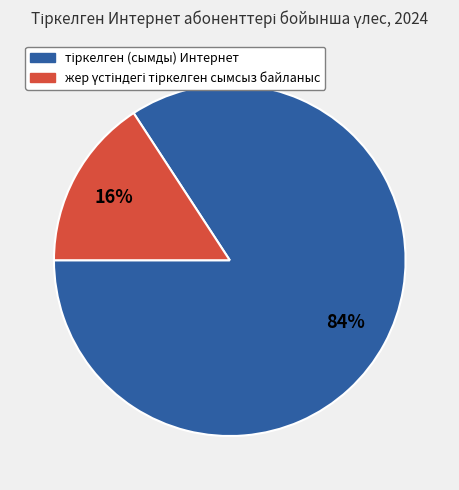

To the nearest percent, what is the average slice percentage?

50%